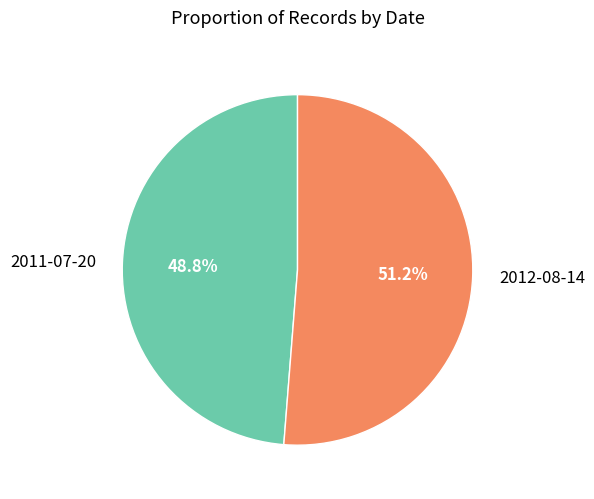

Is 2012-08-14 the majority of the pie?

Yes